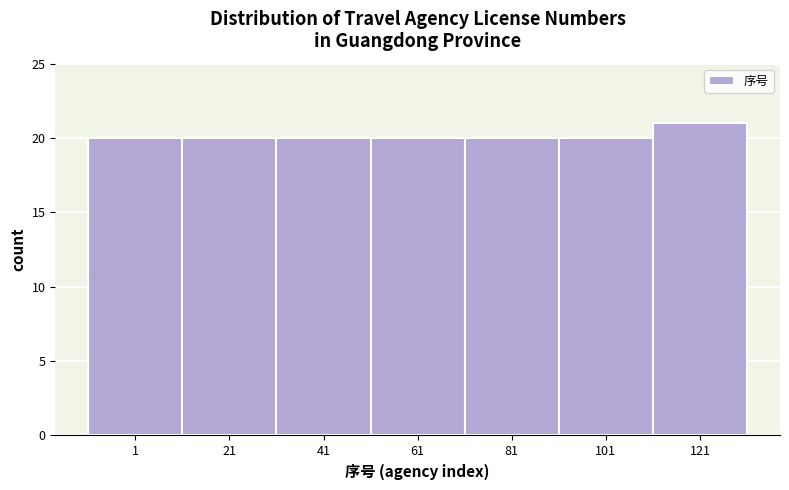

Reading left to right, list all the values displayed in this chart.

20	20	20	20	20	20	21